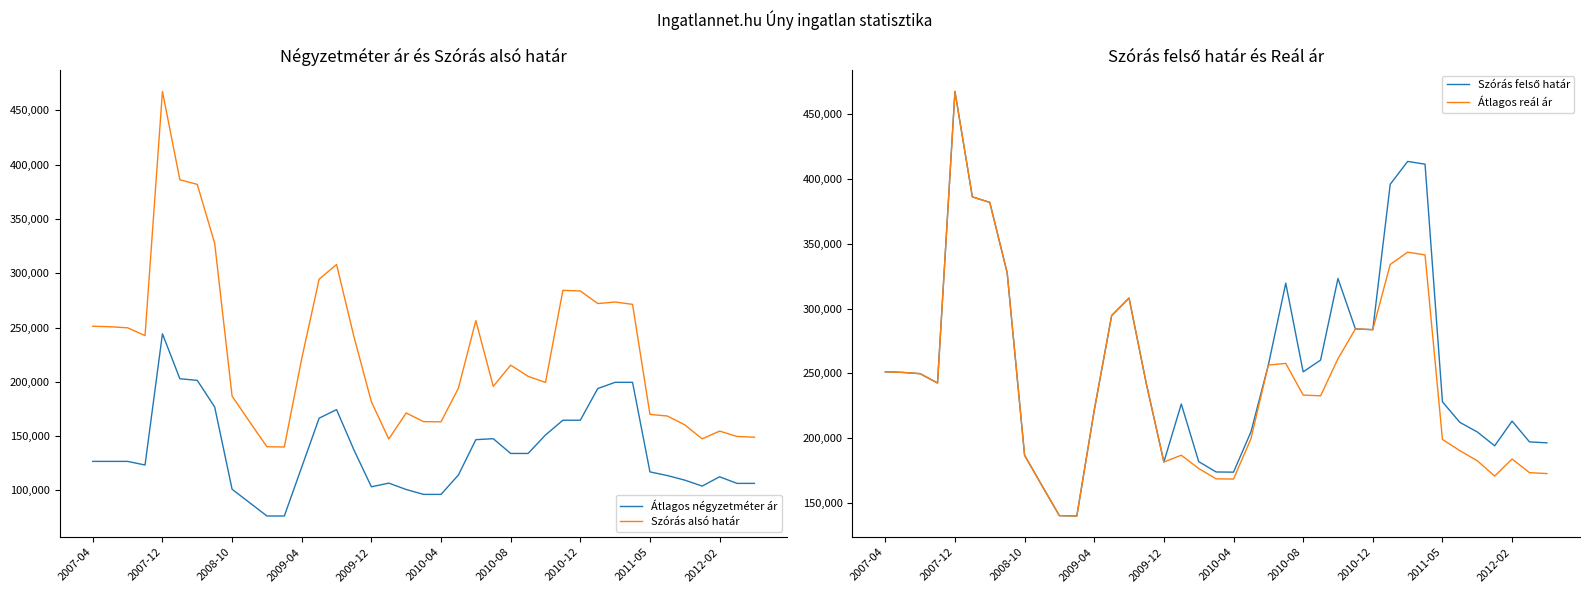

What is the maximum value shown in the chart?

467440